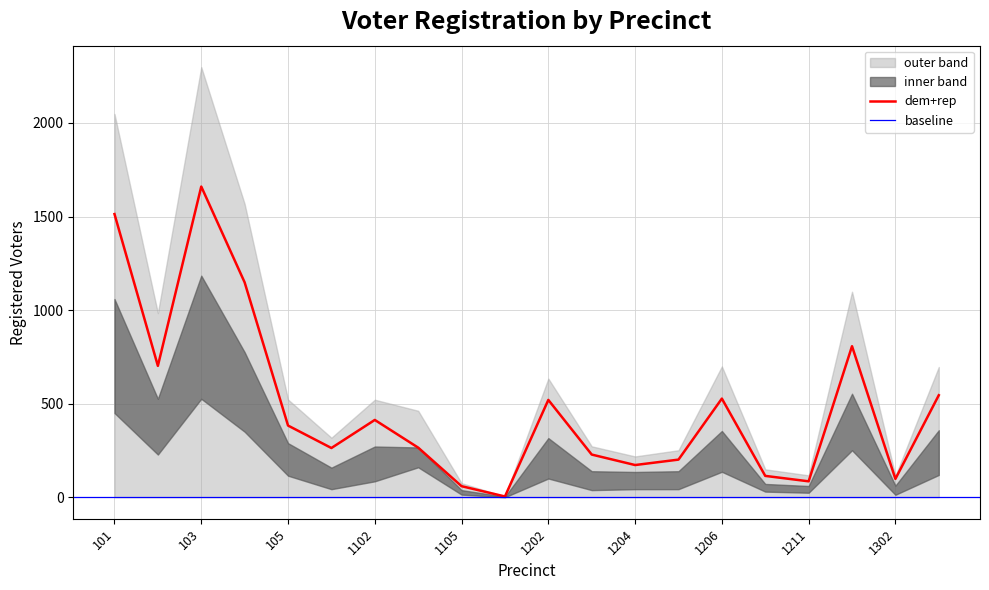

The dem+rep series shows 173 at 1206. True or false?

False